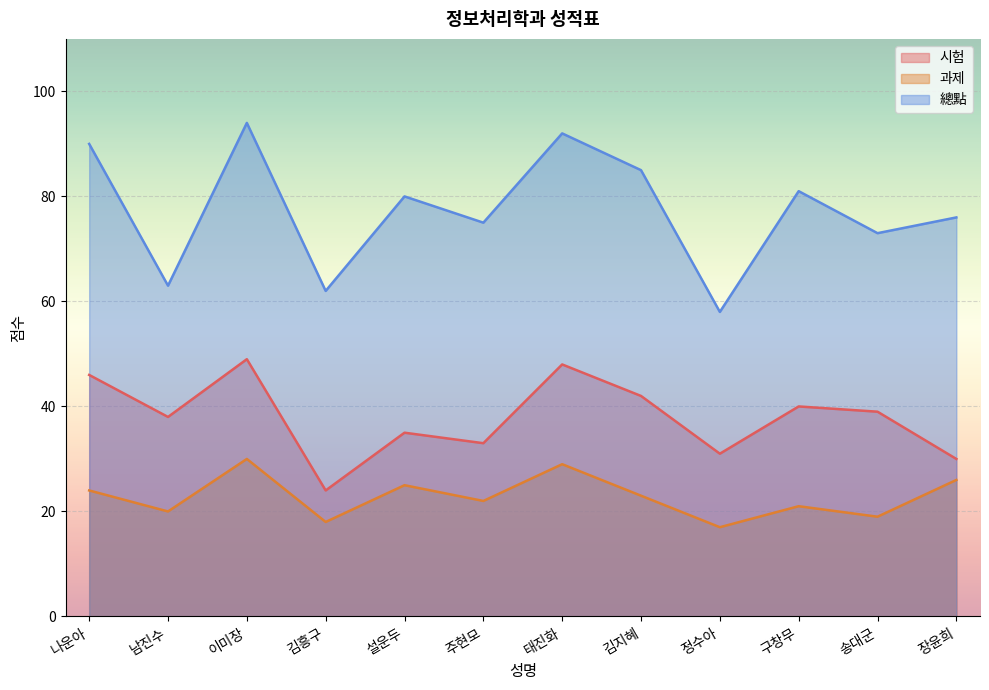

What is the minimum value shown in the chart?

17